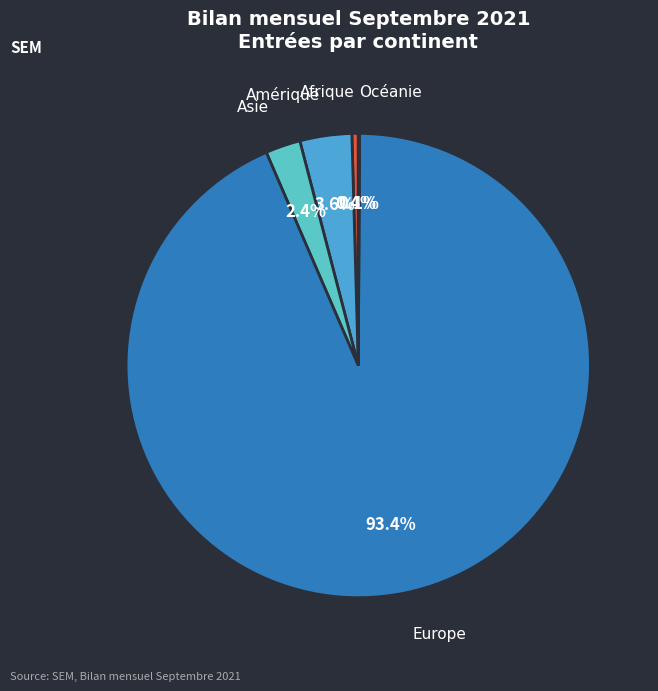

Do Europe and Asie together represent more than half of the pie?

Yes